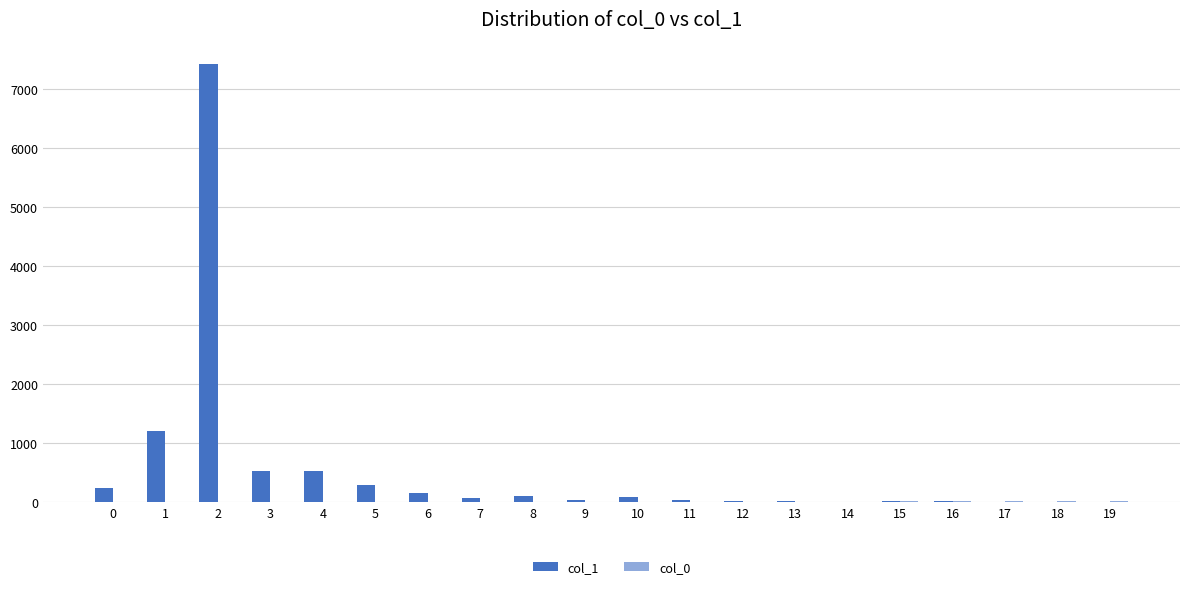

Which series has the largest total across all categories?

col_1